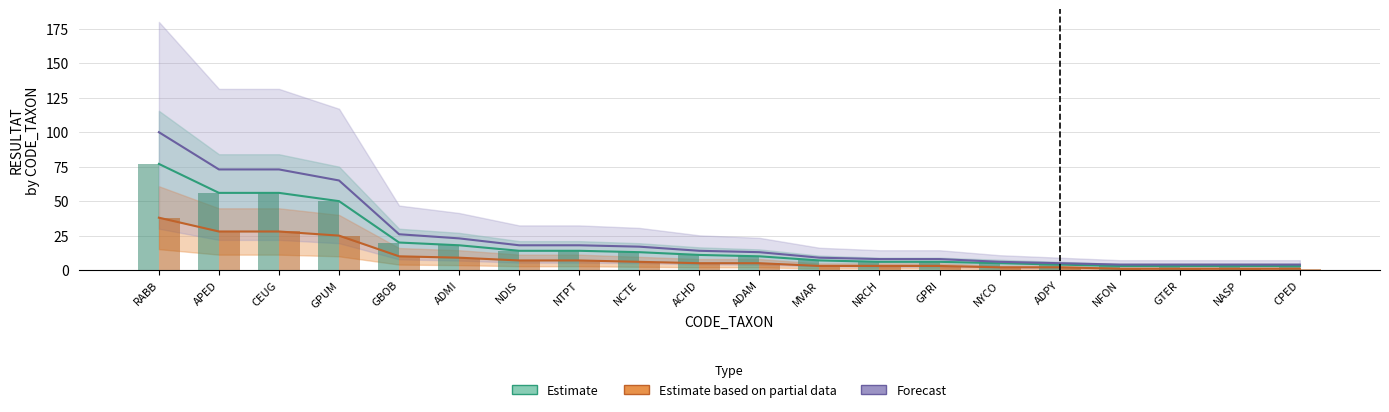

At which label does Estimate based on partial data first exceed 5?

RABB